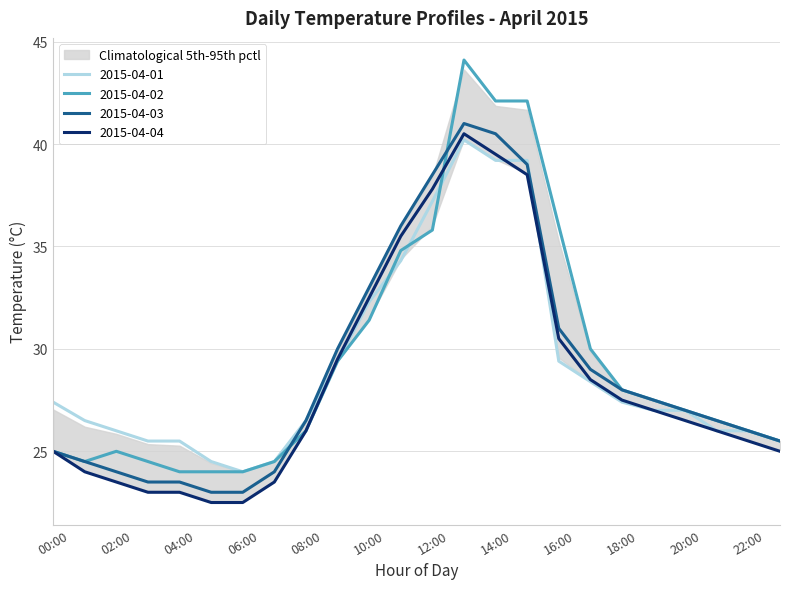

True or false: 2015-04-03 and 2015-04-04 intersect in this chart.

False